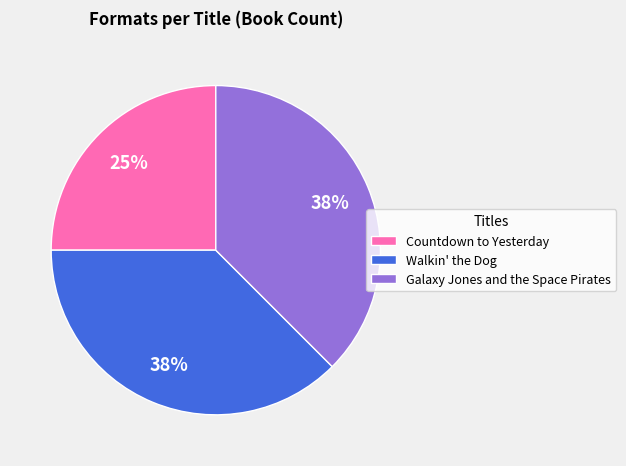

To the nearest percent, what portion does Countdown to Yesterday represent?

25%